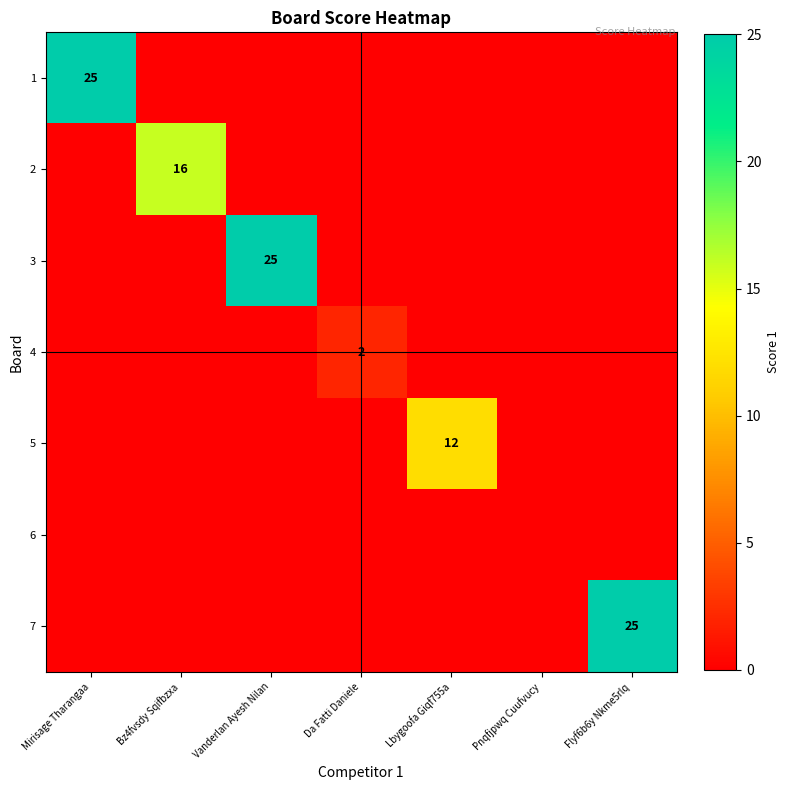

At which category is the sum across all series the highest?

Mirisage Tharangaa